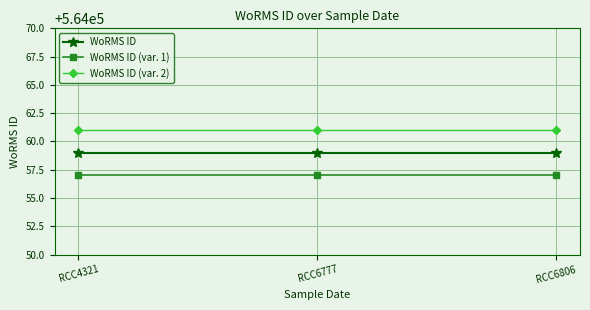

What is the sum of the WoRMS ID (var. 2) values at RCC4321 and RCC6777?

1128122